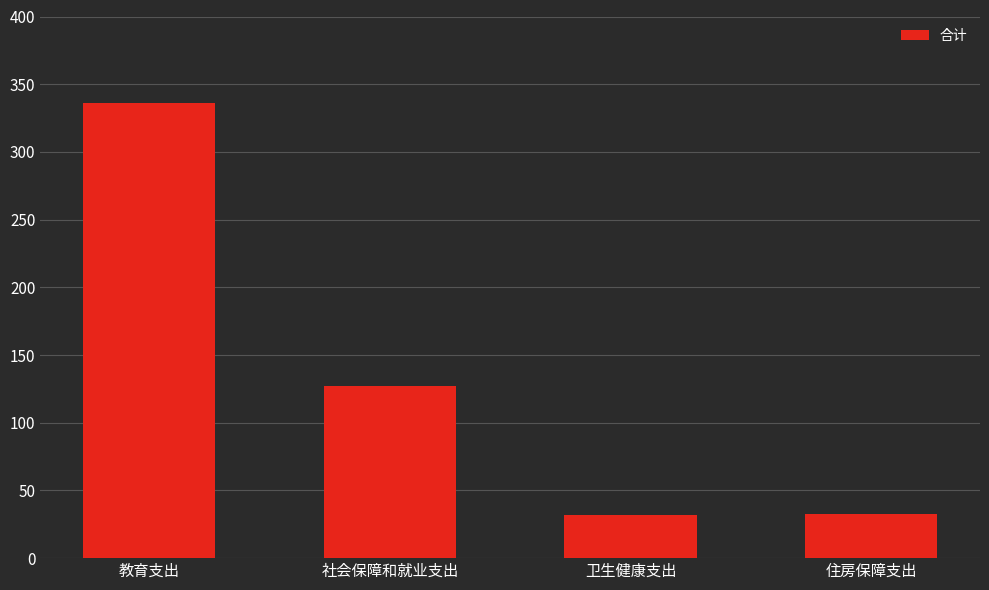

What is the difference between the maximum and minimum values?

304.1